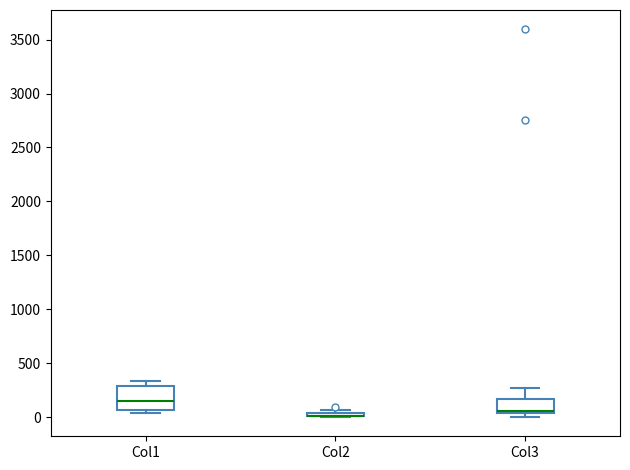

Which box is the tallest, from its lower edge to its upper edge?

Col1